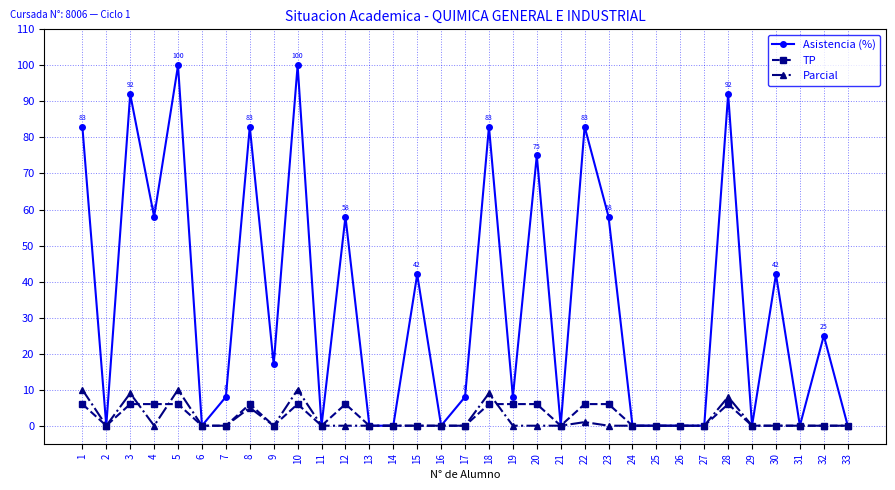

What is the maximum value shown in the chart?

100